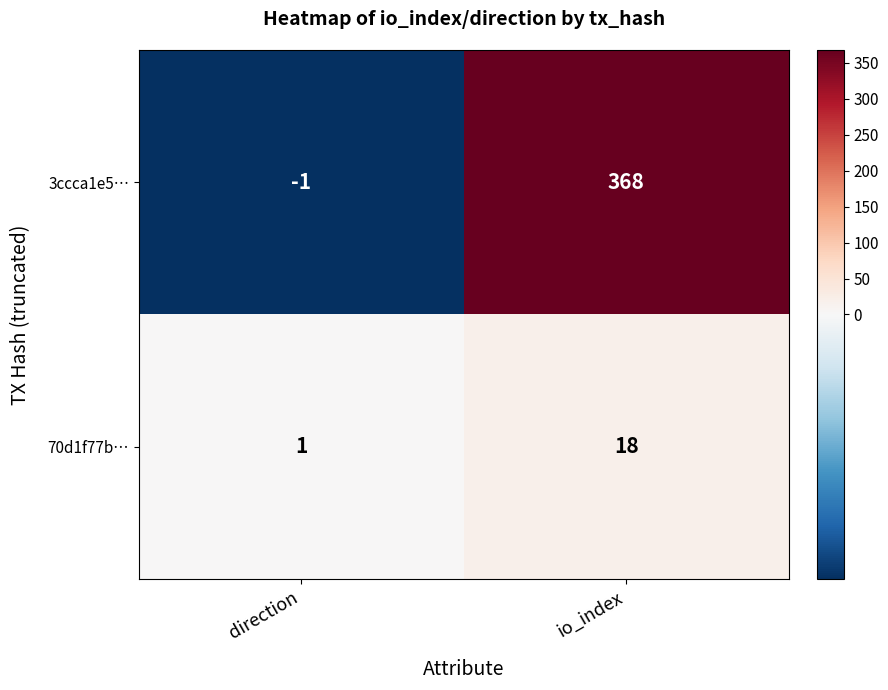

The 3ccca1e5… series shows 550 at io_index. True or false?

False